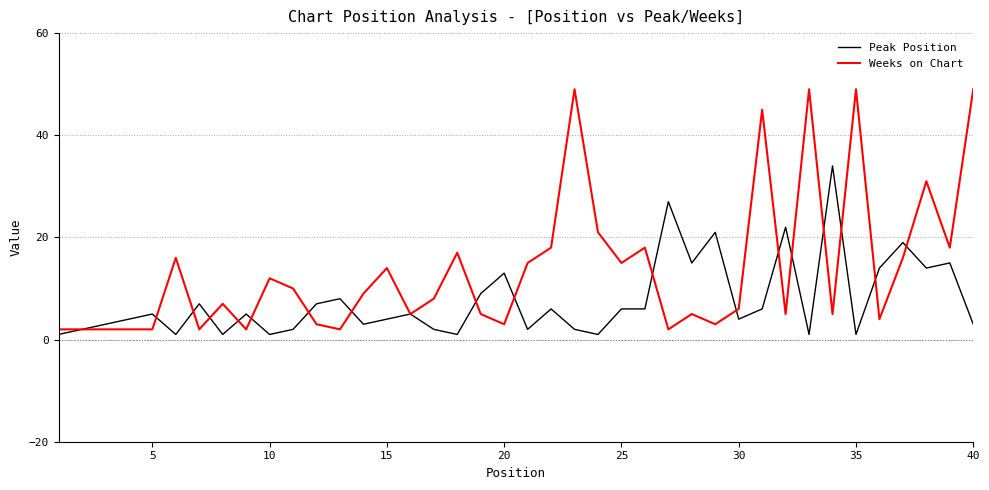

Which series has the widest spread of values?

Weeks on Chart